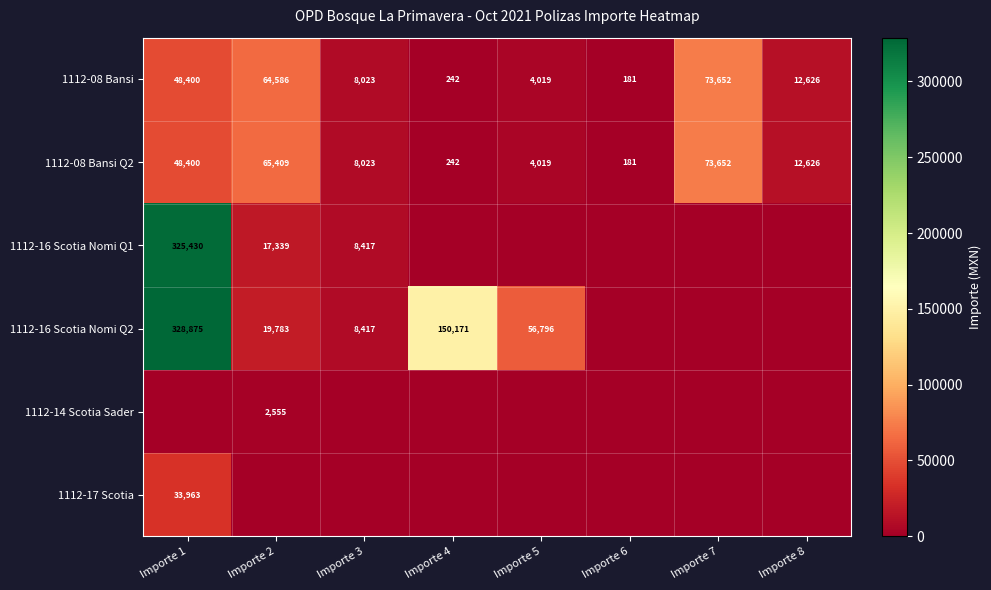

What is the difference between the 1112-08 Bansi Q2 values at Importe 6 and Importe 4?

61